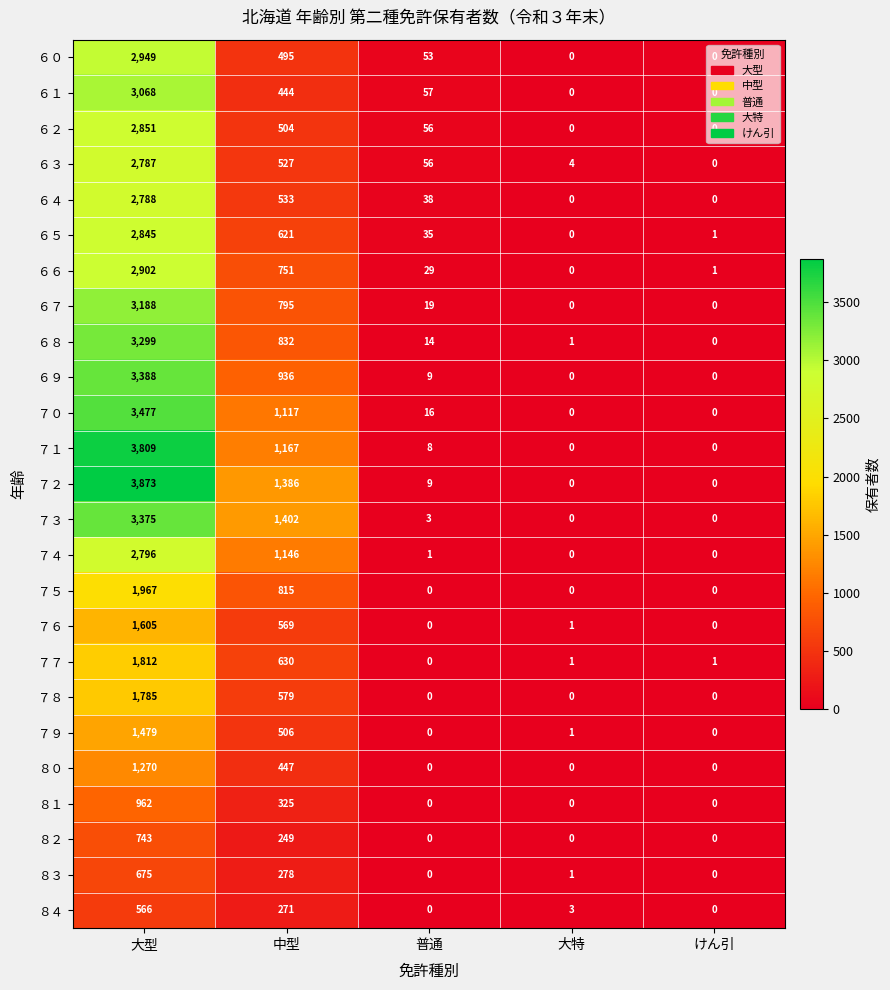

At which category is the sum across all series the highest?

大型